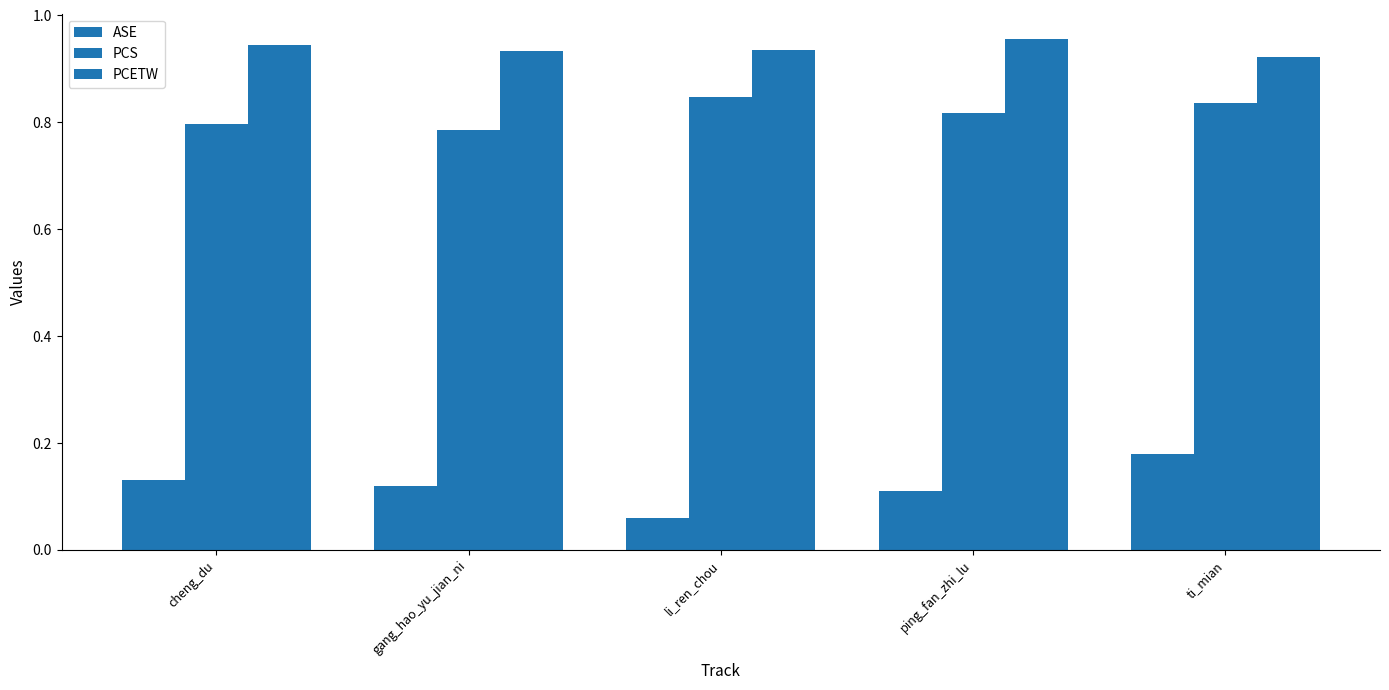

How many bars are there in total?

15